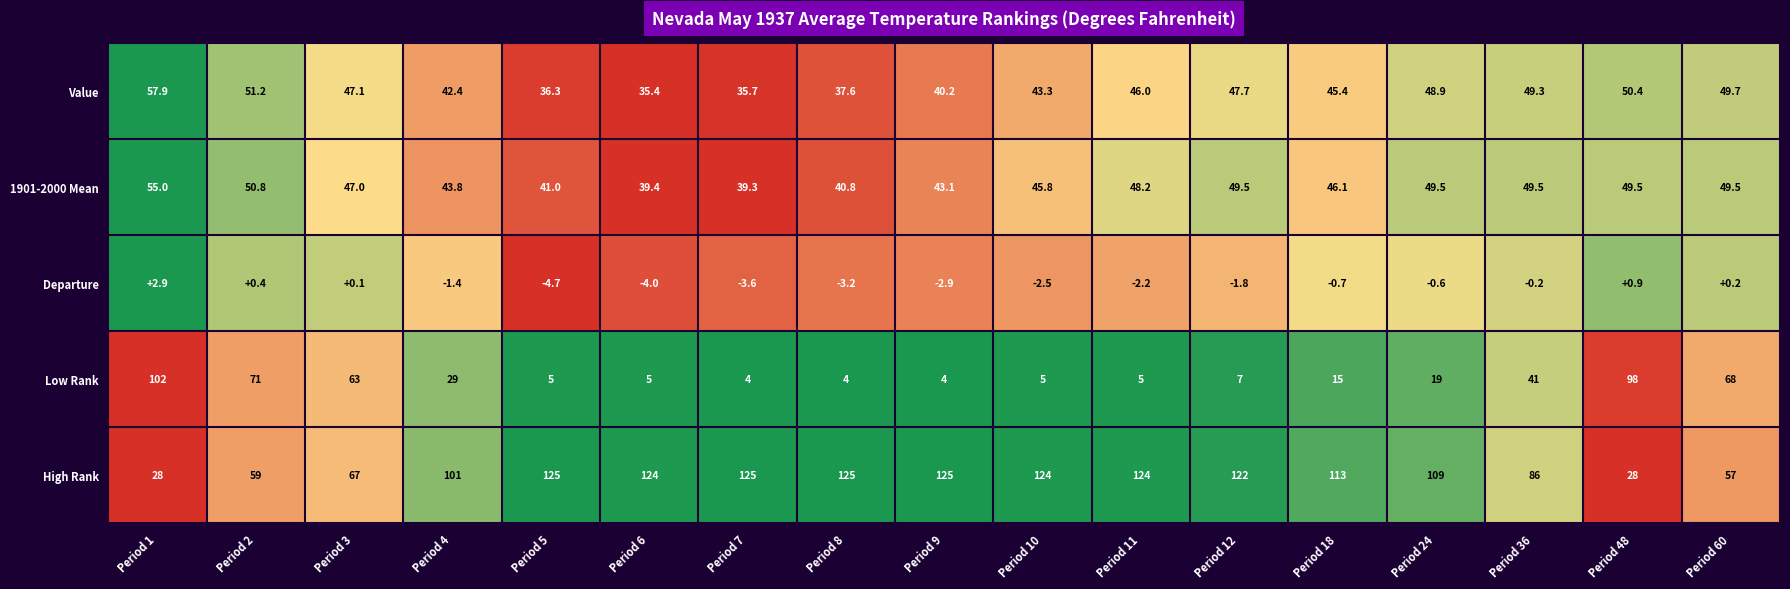

What is the difference between the Departure values at Period 11 and Period 18?

1.5